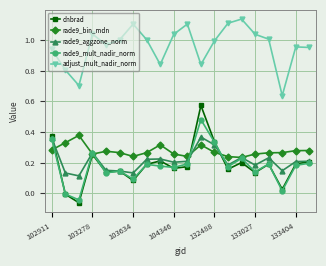

Which series has the largest total across all categories?

adjust_mult_nadir_norm